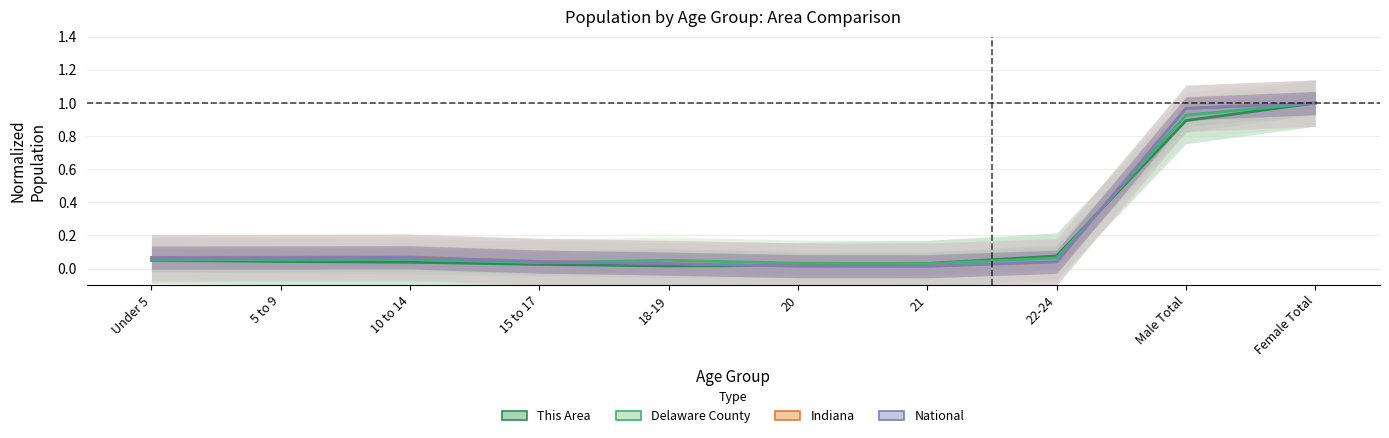

Where is the first local minimum for Indiana?

21